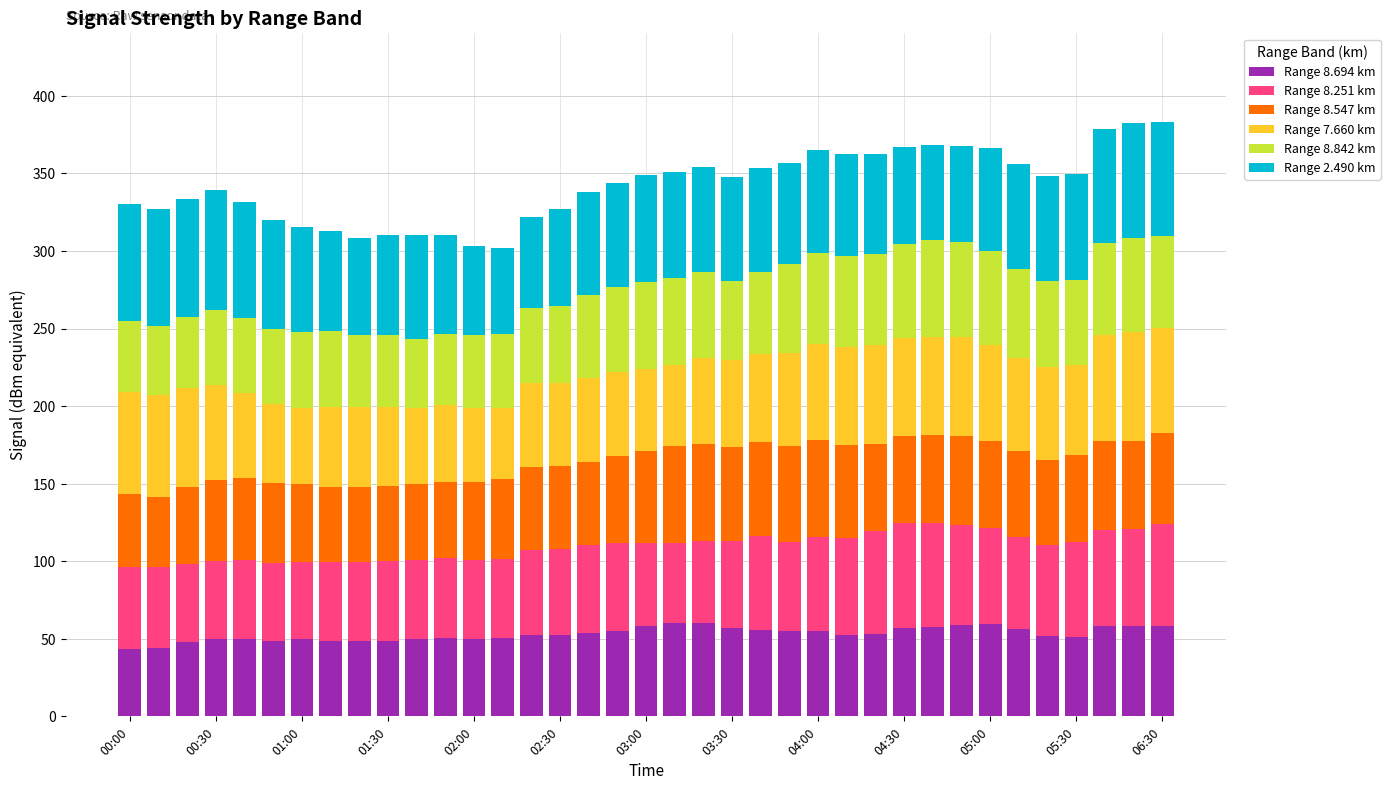

What is the minimum value for Range 8.694 km?

43.7